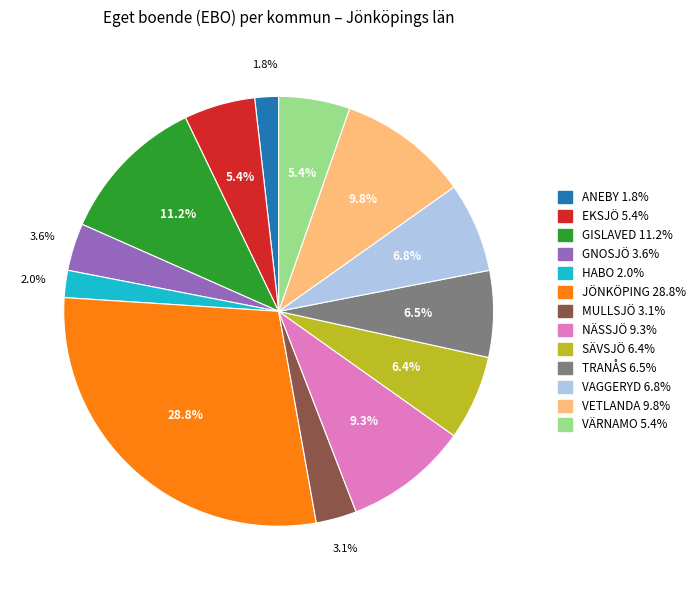

Do VETLANDA and TRANÅS together represent more than half of the pie?

No